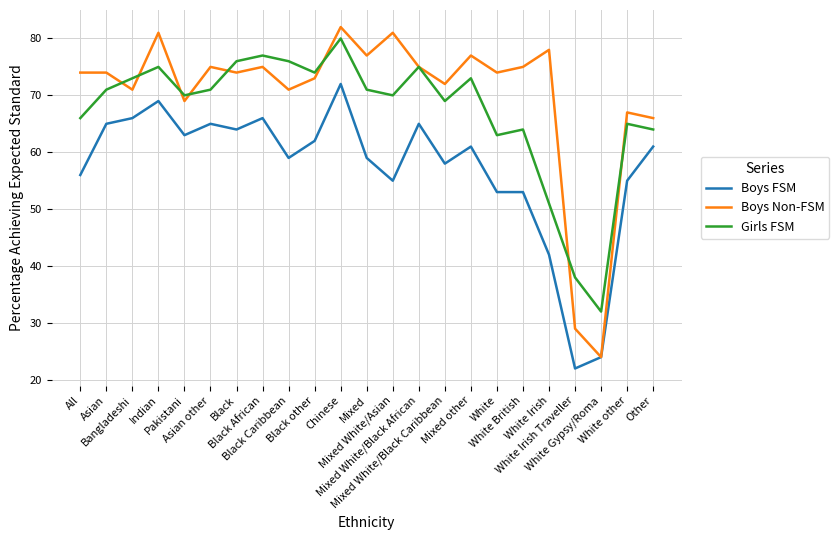

What is the sum of the Girls FSM values at Black and Mixed White/Black African?

151